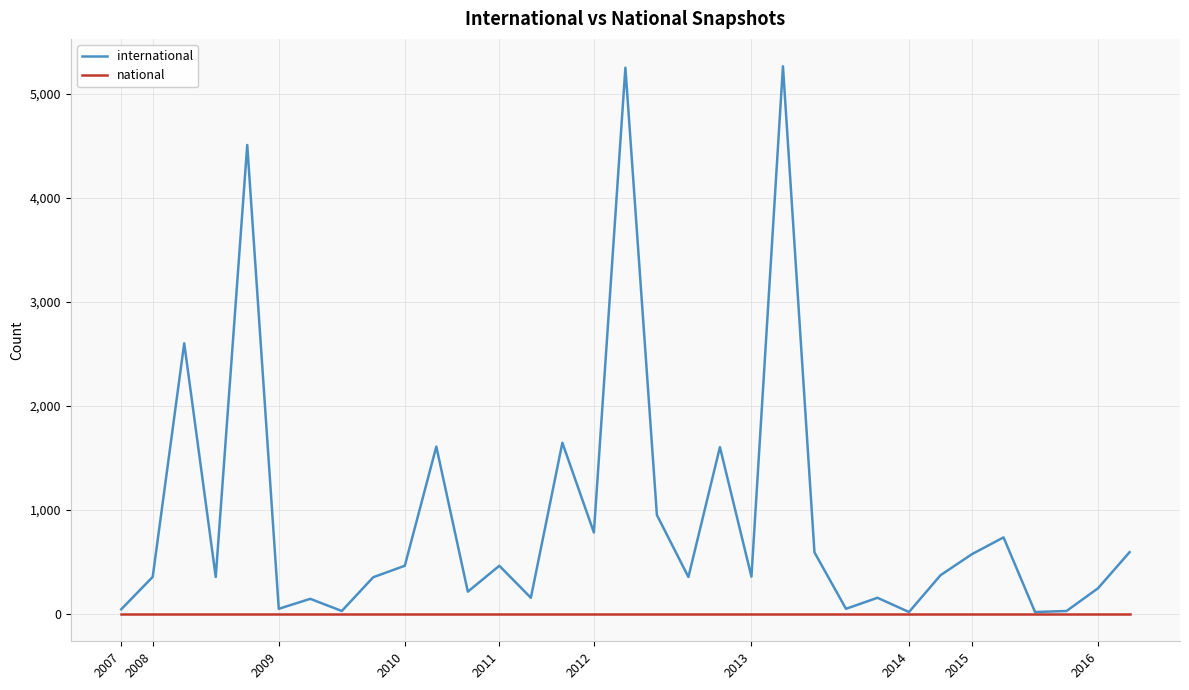

Rank the series by their maximum value, from highest to lowest.

international, national